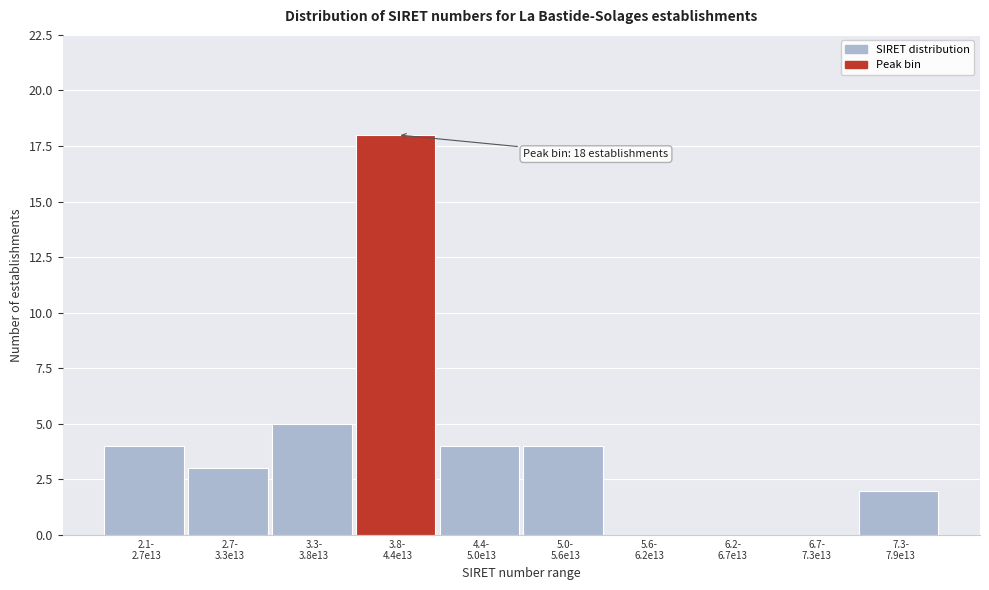

What is the greatest value displayed?

18